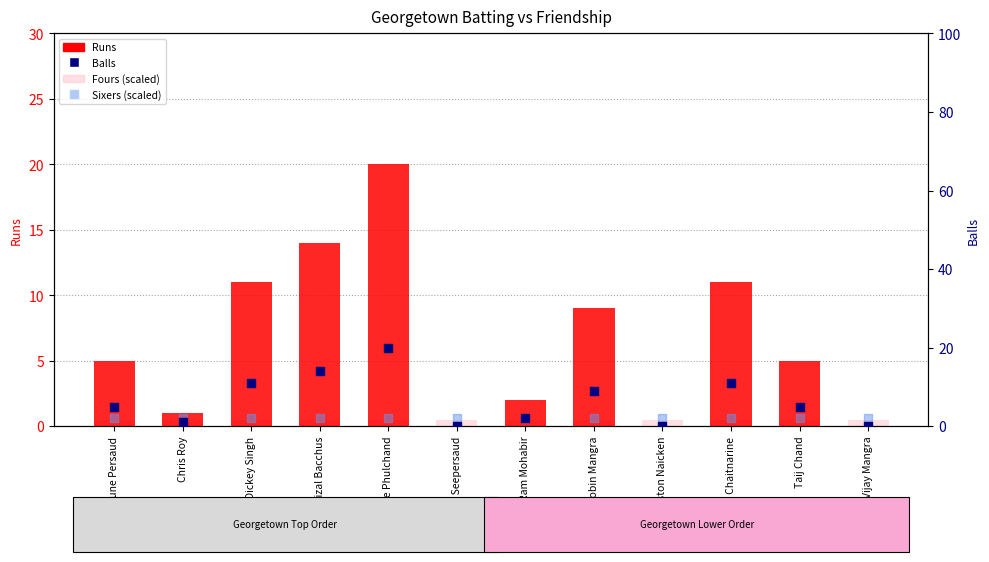

Which series has the widest spread of Y values?

Runs